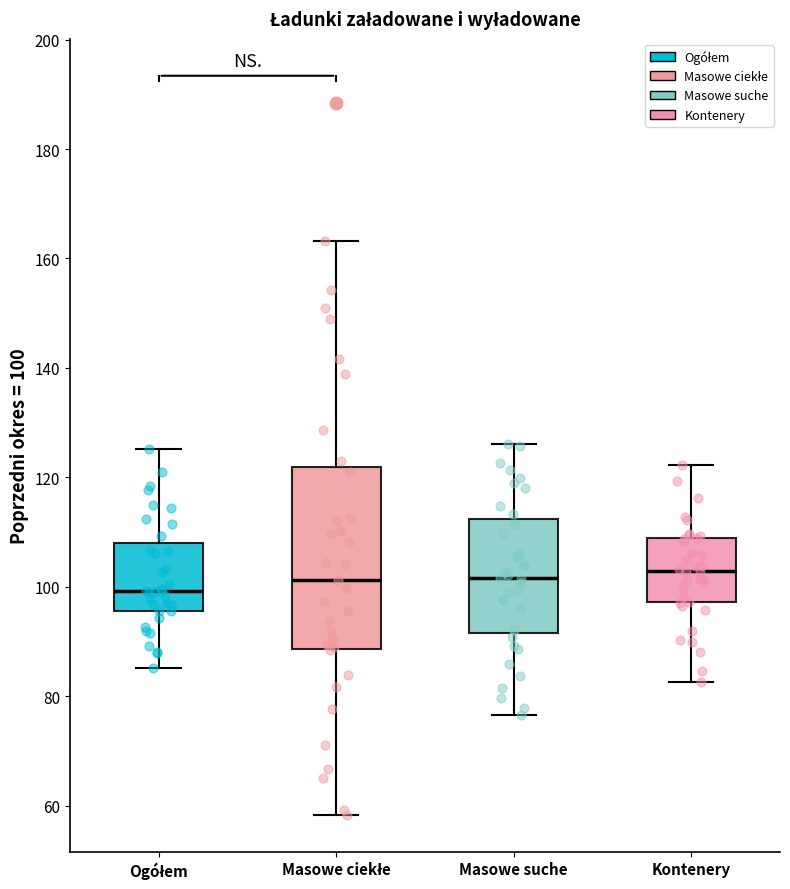

Reading left to right, read every box against the y-axis: the position of its median line, the range the box covers, and the ends of its whiskers. The values are not printed on the chart, so give them approximately, as read against the axis.

Ogółem: median 100, box 96 to 108, whiskers 86 to 126
Masowe ciekłe: median 102, box 88 to 122, whiskers 58 to 164
Masowe suche: median 102, box 92 to 112, whiskers 76 to 126
Kontenery: median 102, box 98 to 108, whiskers 82 to 122